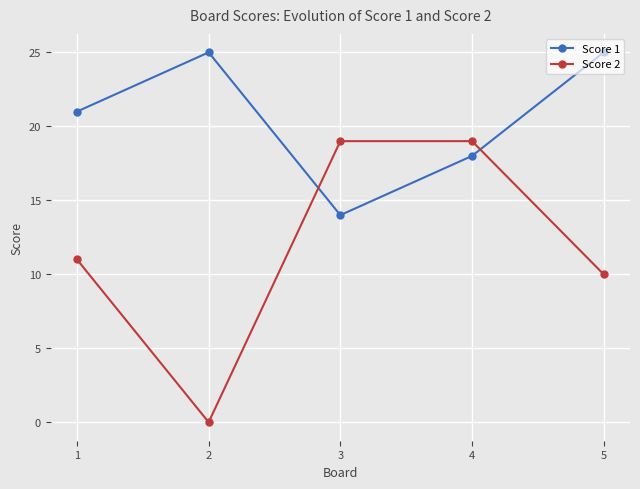

What is the highest value of the Score 1 series?

25